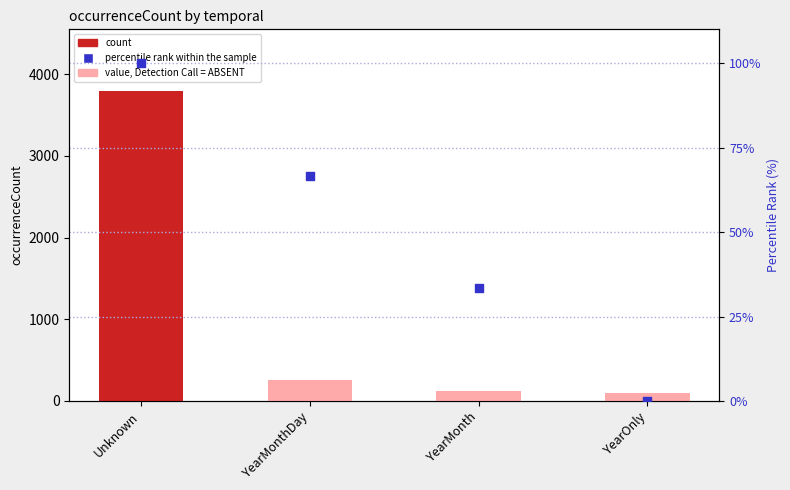

Which series reaches the minimum Y coordinate?

percentile rank within the sample